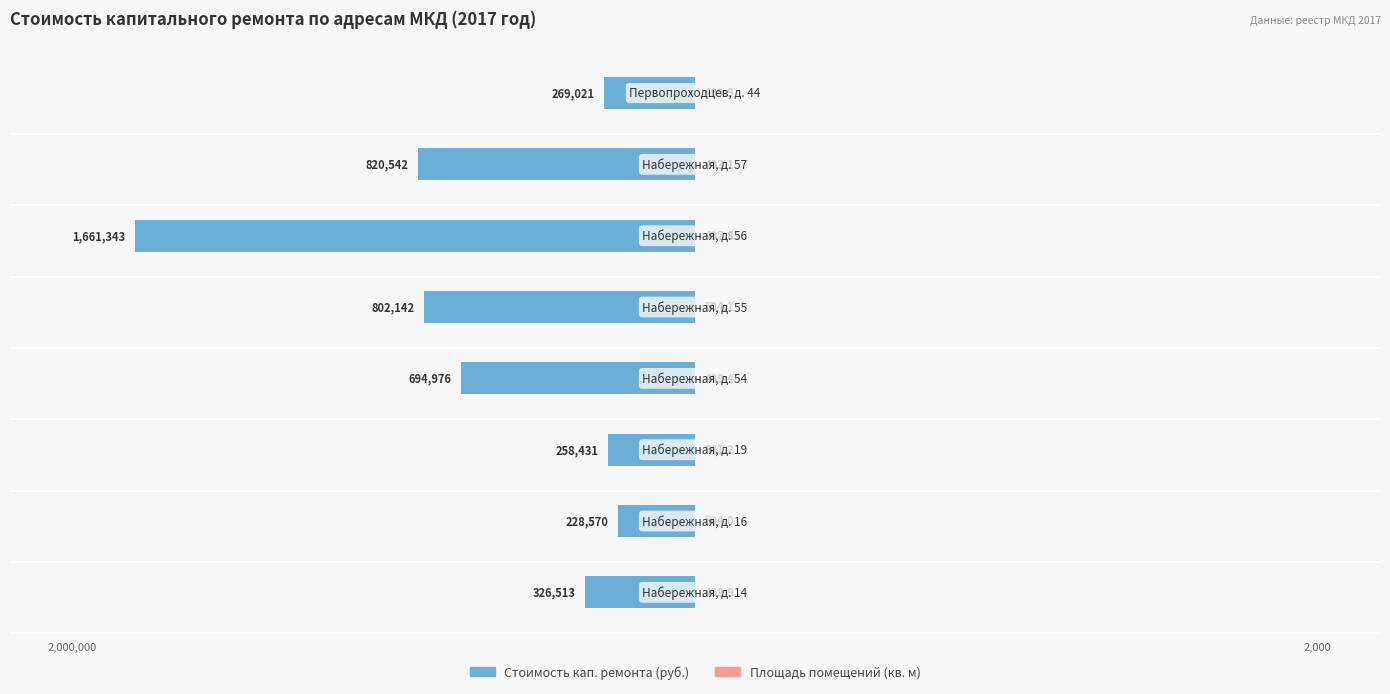

How many bars are there in total?

16